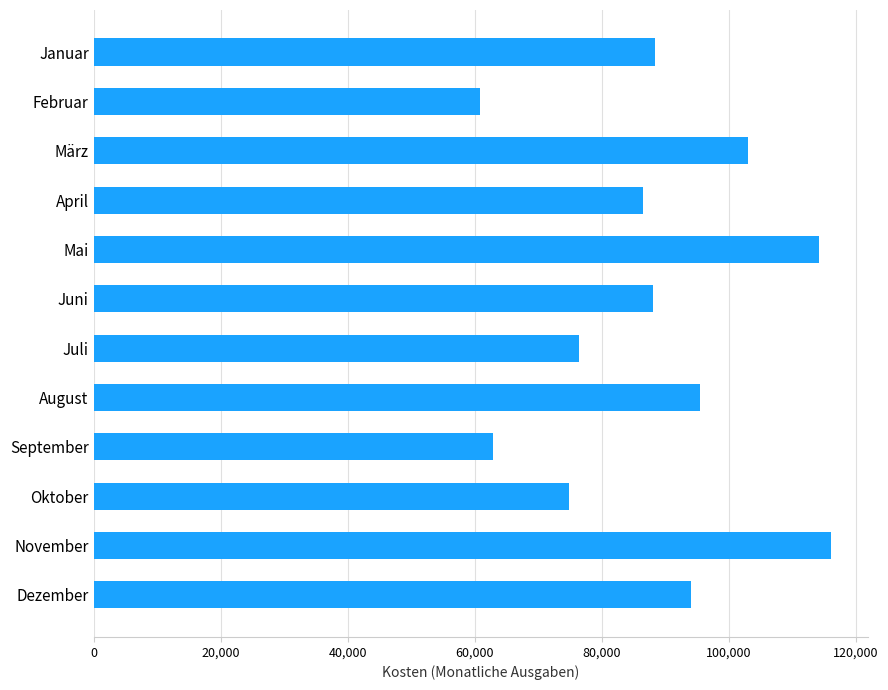

How many series are shown in this chart?

1